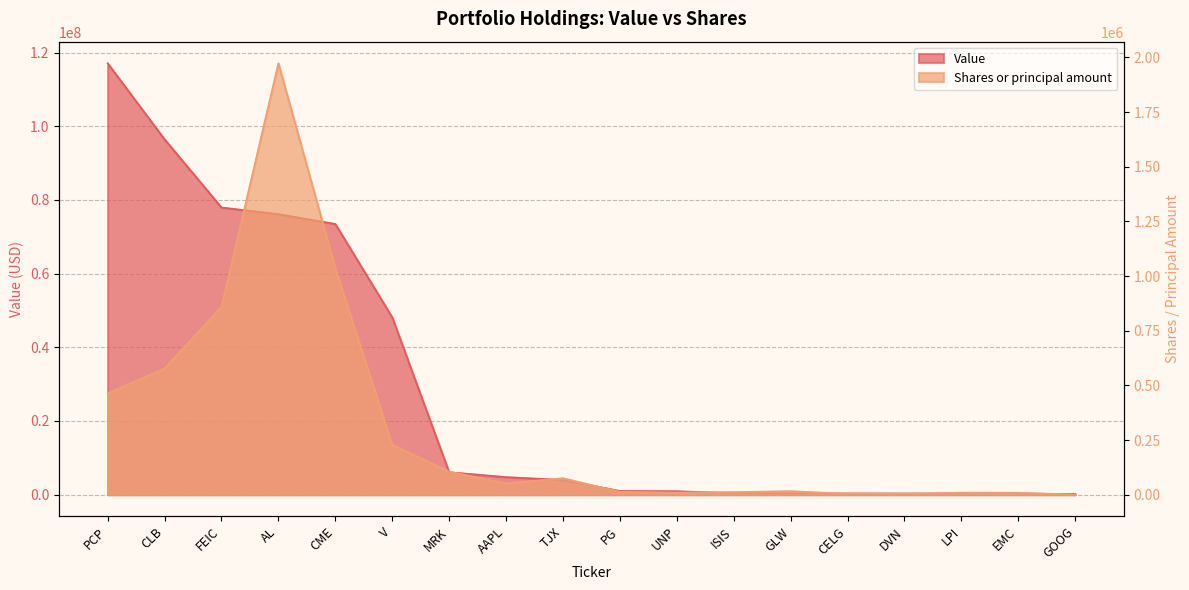

What are all the series names shown in the legend?

Value, Shares or principal amount